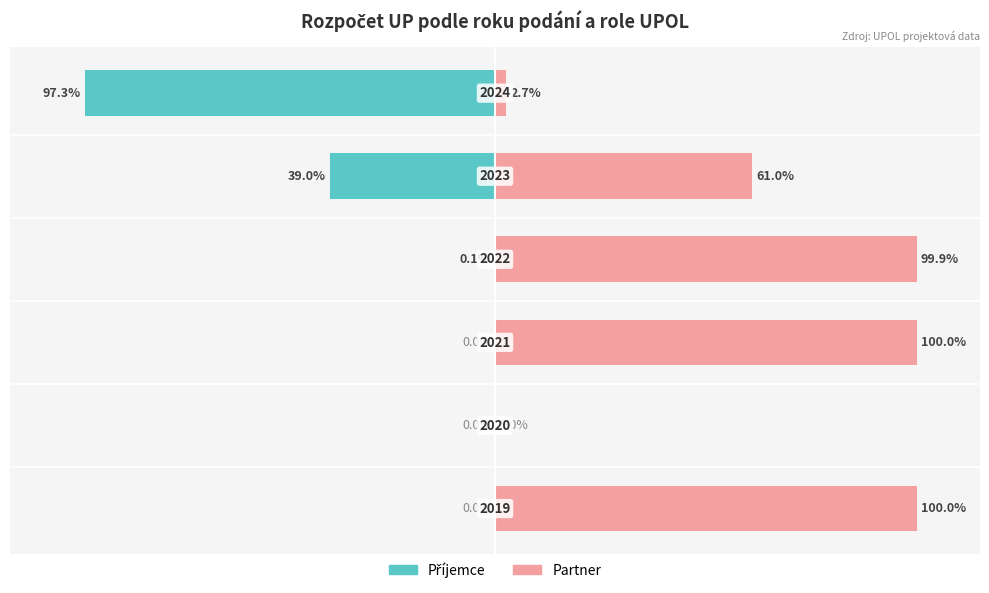

How many distinct data groups are displayed?

2